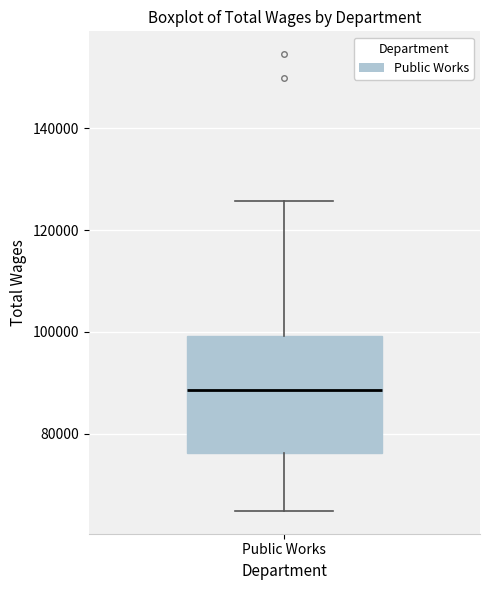

Transcribe this box plot: give where the median line is, the range the box spans, and where the two whiskers end, as read against the y-axis. The values are not printed on the chart, so give them approximately, as read against the axis.

median 88000, box 76000 to 100000, whiskers 64000 to 126000